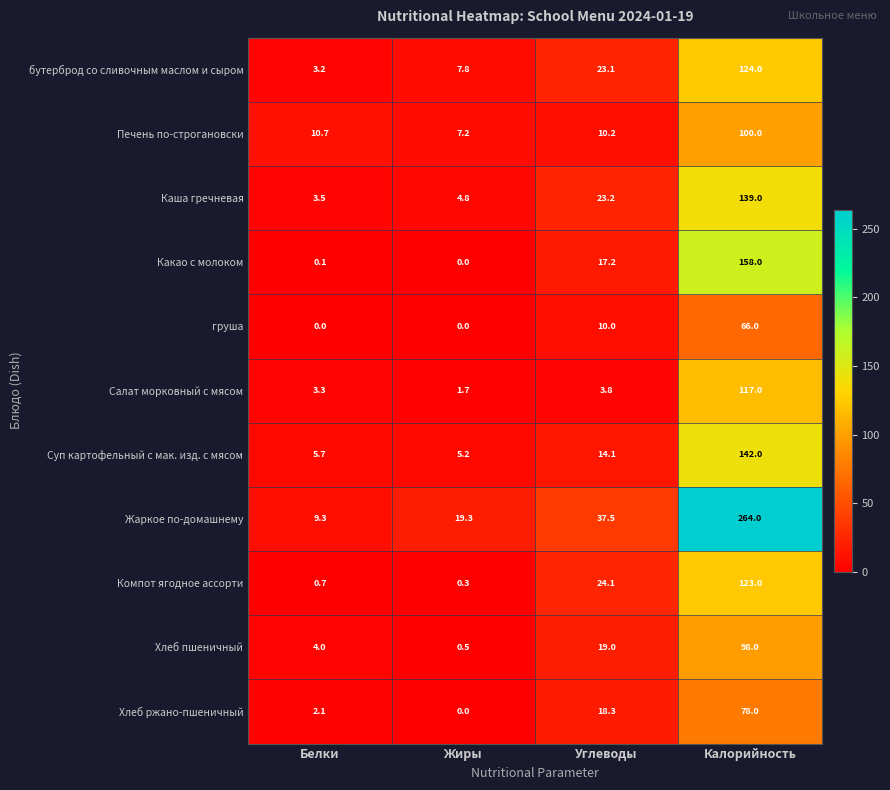

The Печень по-строгановски series shows 13.5 at Углеводы. True or false?

False